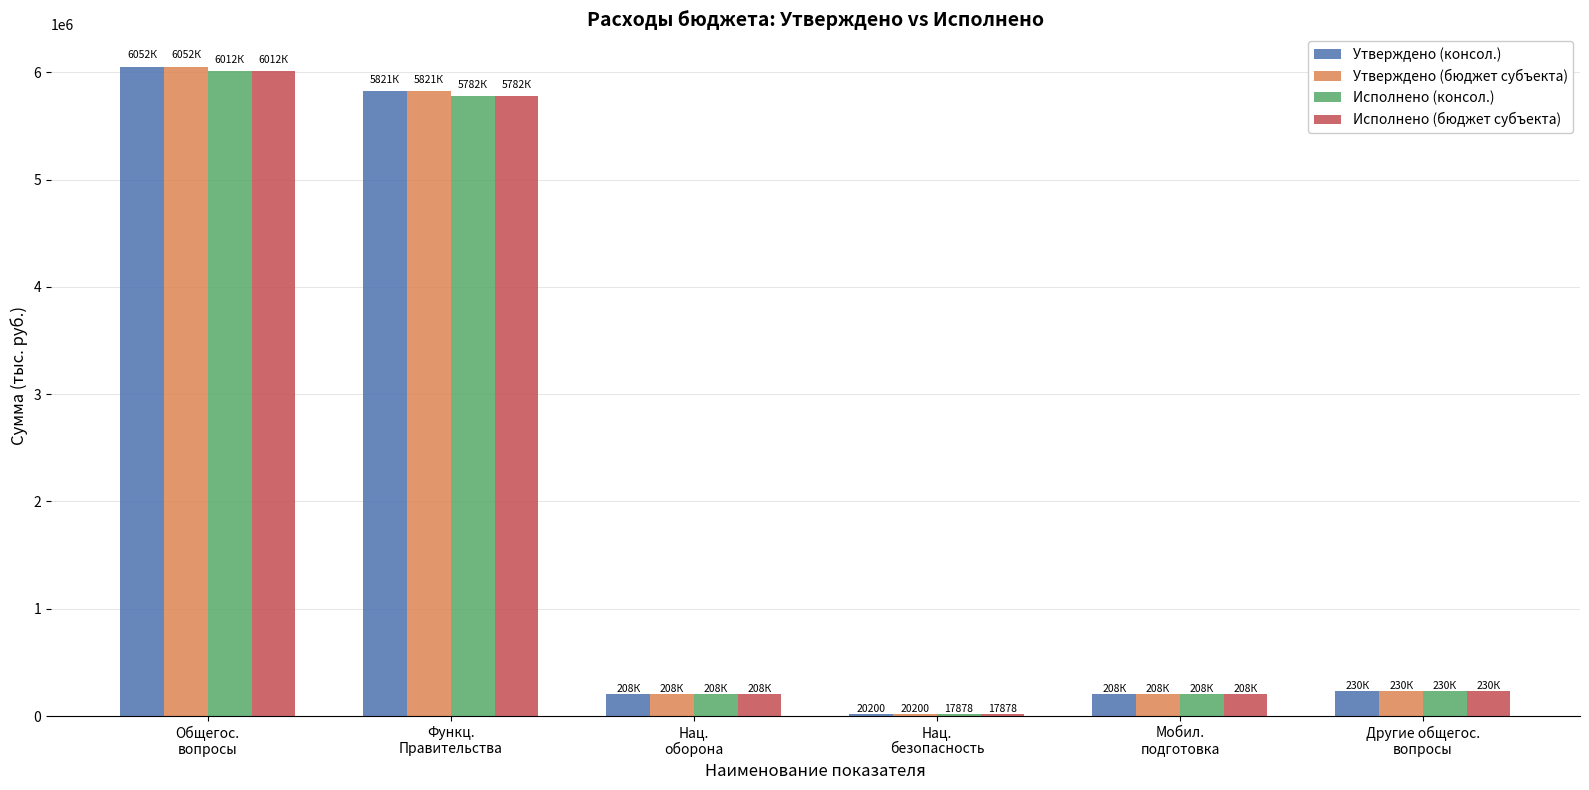

What is the maximum value shown in the chart?

6051800.0